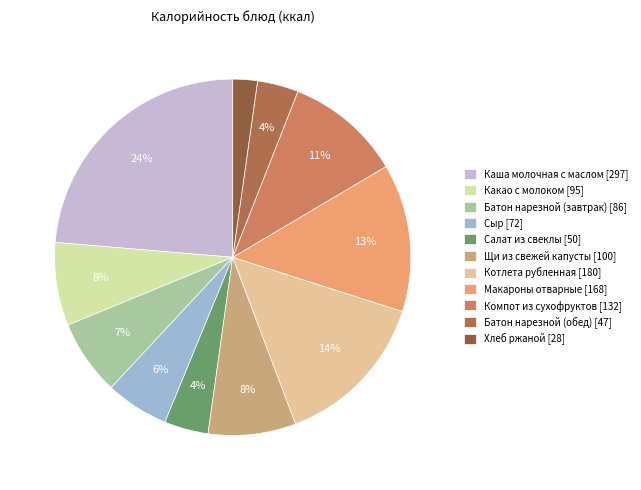

Rank the categories by value from highest to lowest.

Каша молочная с маслом, Котлета рубленная, Макароны отварные, Компот из сухофруктов, Щи из свежей капусты, Какао с молоком, Батон нарезной (завтрак), Сыр, Салат из свеклы, Батон нарезной (обед), Хлеб ржаной